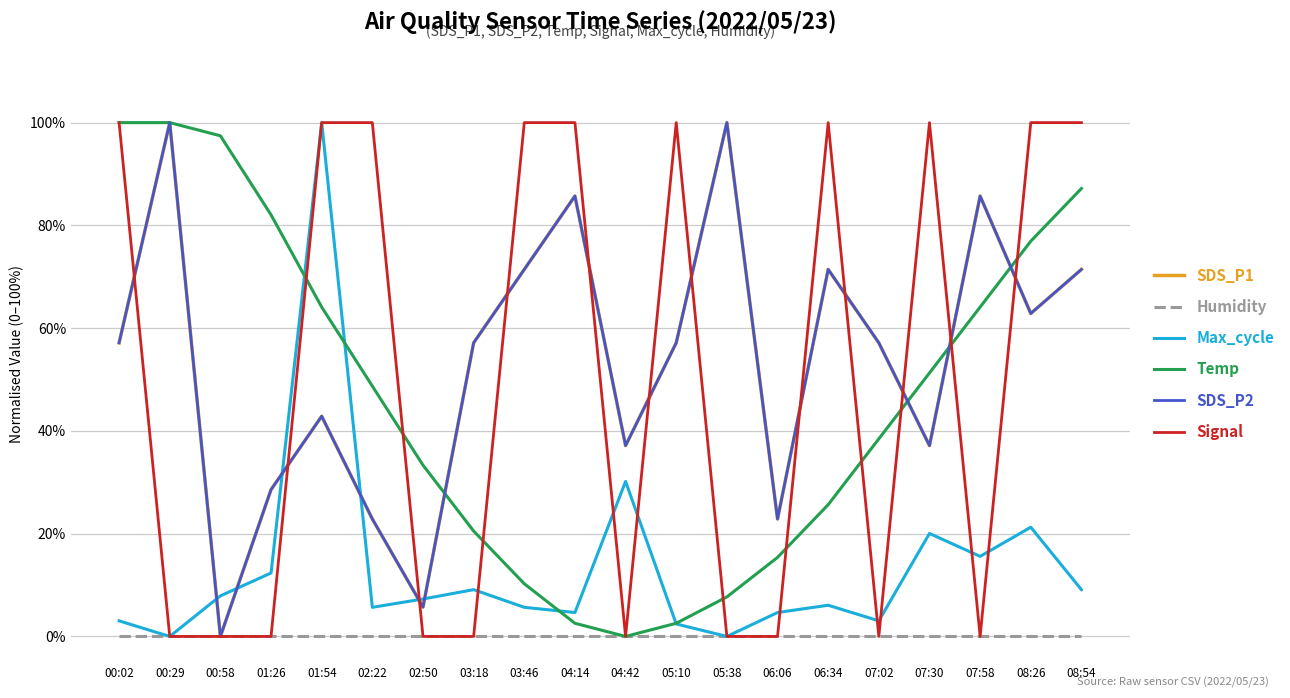

At which label is Temp closest to 50?

02:22